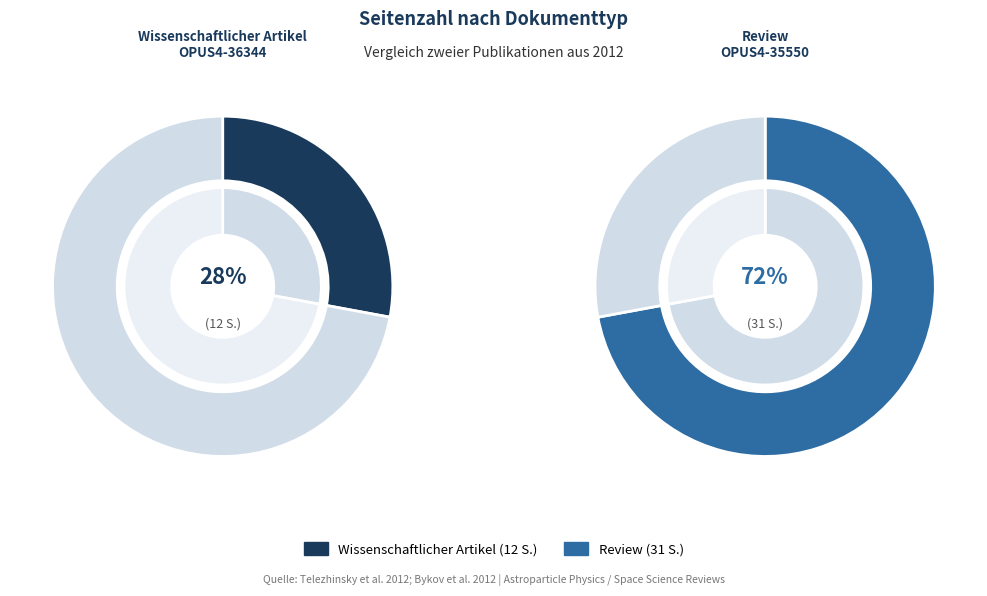

Approximately how many times larger is the value at OPUS4-36344 compared to OPUS4-35550?

0.4